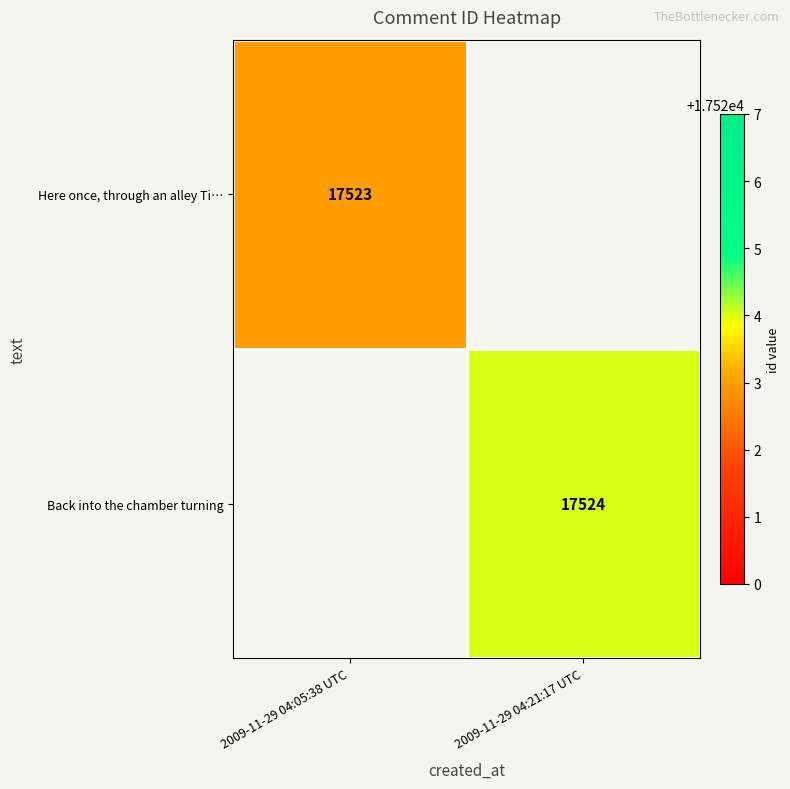

True or false: Back into the chamber turning has a value of 17524 at 2009-11-29 04:21:17 UTC.

True